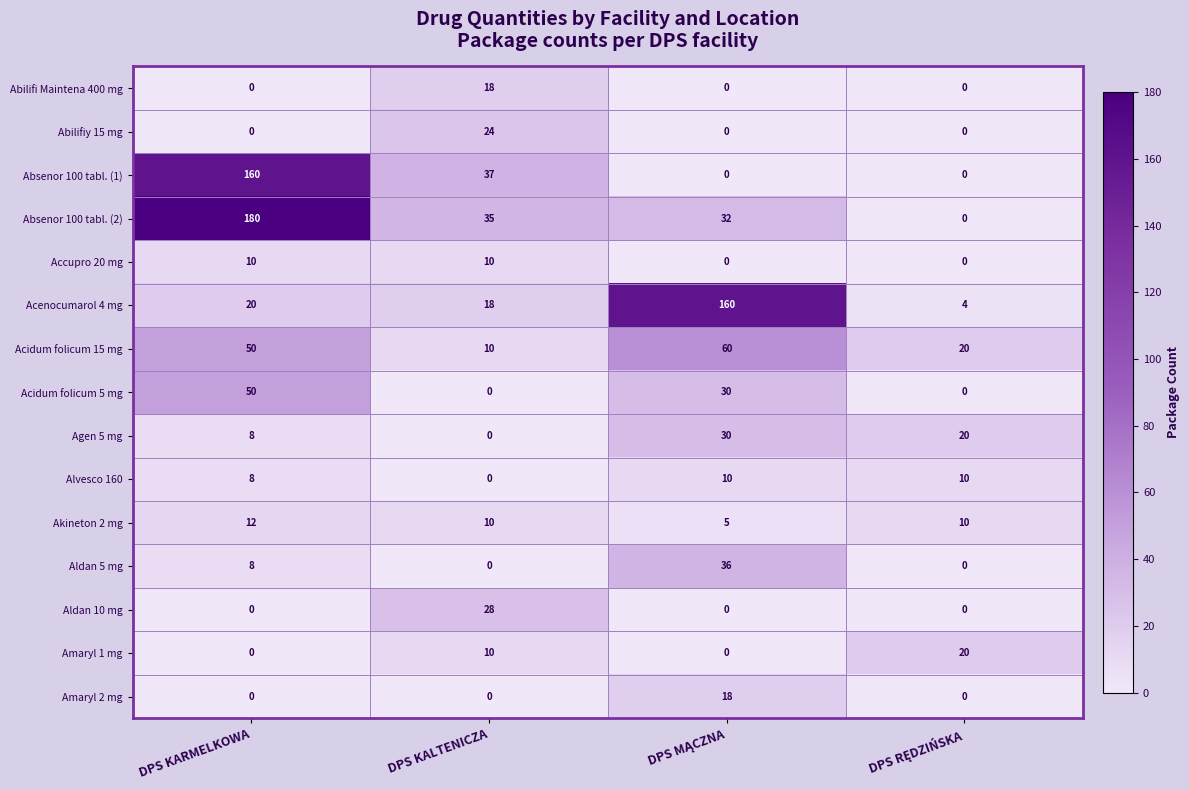

What is the spread (max minus min) of values at DPS KARMELKOWA?

180